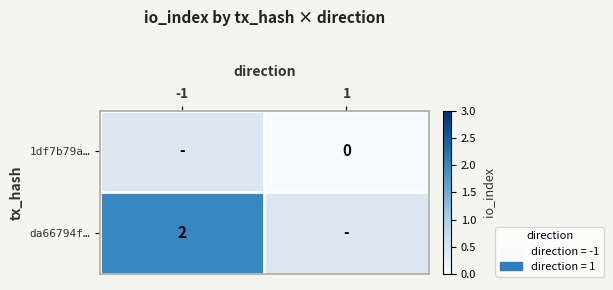

The value of da66794f… at -1 is 3.5. True or false?

False